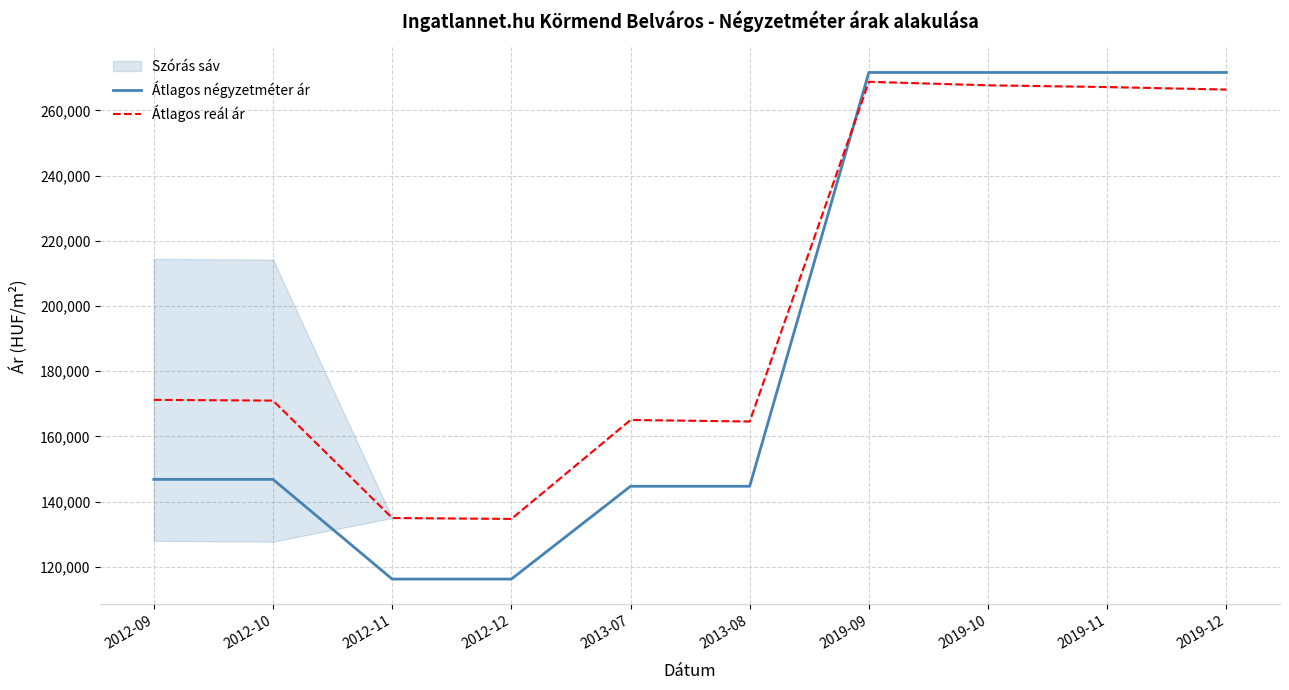

How many lines are shown in the chart?

2